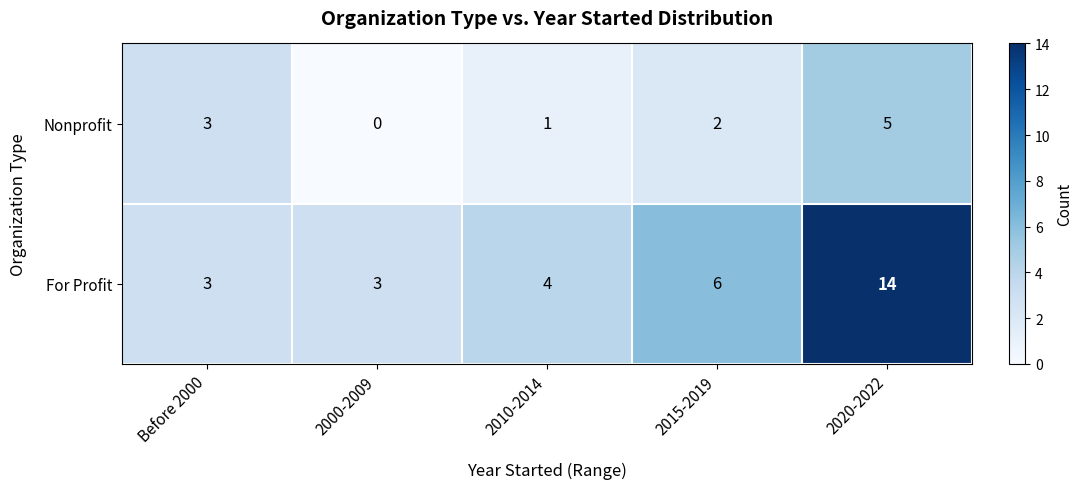

How many categories are shown in the chart?

5